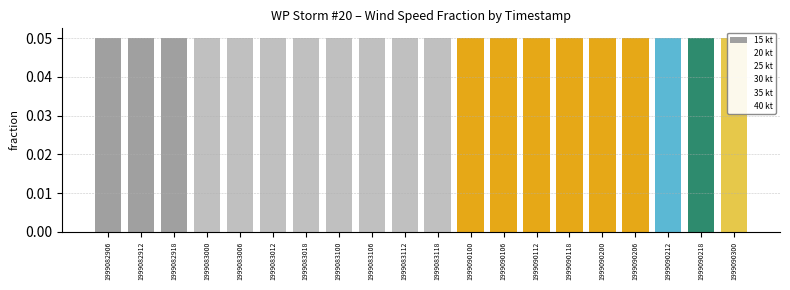

Does the chart contain any negative values?

No